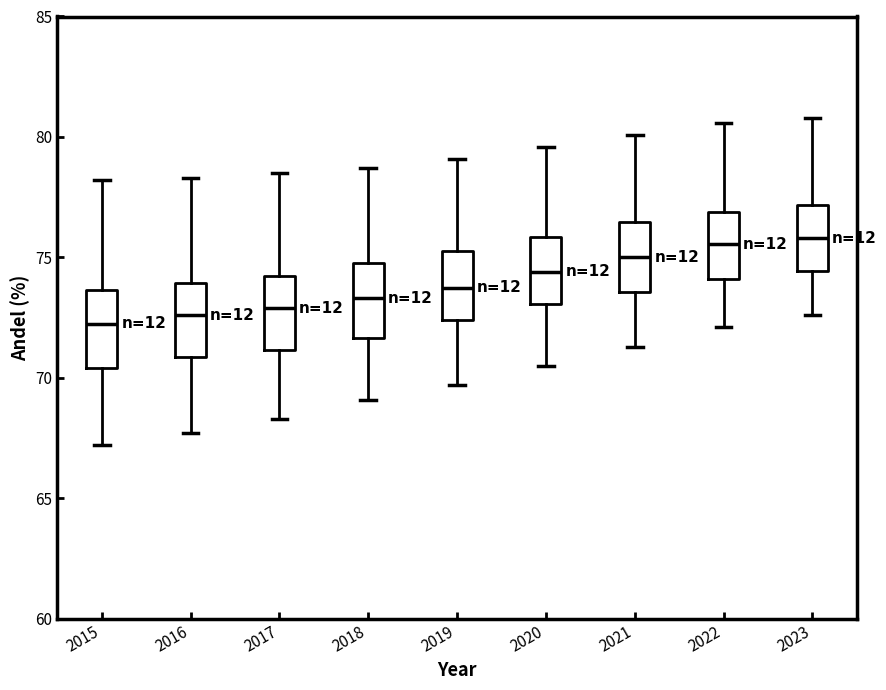

Reading left to right, transcribe this box plot: for each box, give where its median line is, the range the box spans, and where its two whiskers end, as read against the y-axis. The values are not printed on the chart, so give them approximately, as read against the axis.

2015: median 72.5, box 70.5 to 73.5, whiskers 67.0 to 78.0
2016: median 72.5, box 71.0 to 74.0, whiskers 67.5 to 78.5
2017: median 73.0, box 71.0 to 74.5, whiskers 68.5 to 78.5
2018: median 73.5, box 71.5 to 75.0, whiskers 69.0 to 78.5
2019: median 74.0, box 72.5 to 75.5, whiskers 69.5 to 79.0
2020: median 74.5, box 73.0 to 76.0, whiskers 70.5 to 79.5
2021: median 75.0, box 73.5 to 76.5, whiskers 71.5 to 80.0
2022: median 75.5, box 74.0 to 77.0, whiskers 72.0 to 80.5
2023: median 76.0, box 74.5 to 77.0, whiskers 72.5 to 81.0